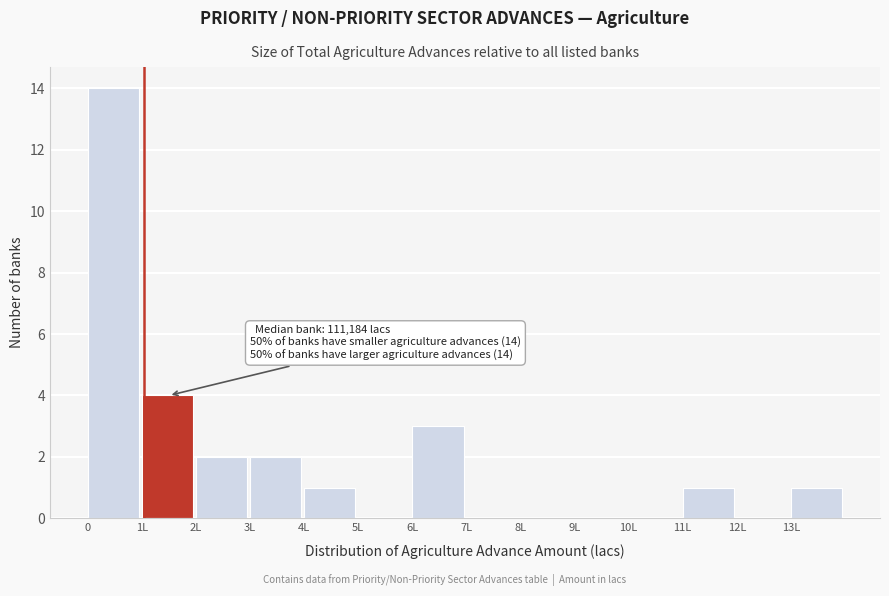

Reading left to right, transcribe all the data shown in this chart.

0=14	1L=4	2L=2	3L=2	4L=1	5L=0	6L=3	7L=0	8L=0	9L=0	10L=0	11L=1	12L=0	13L=1